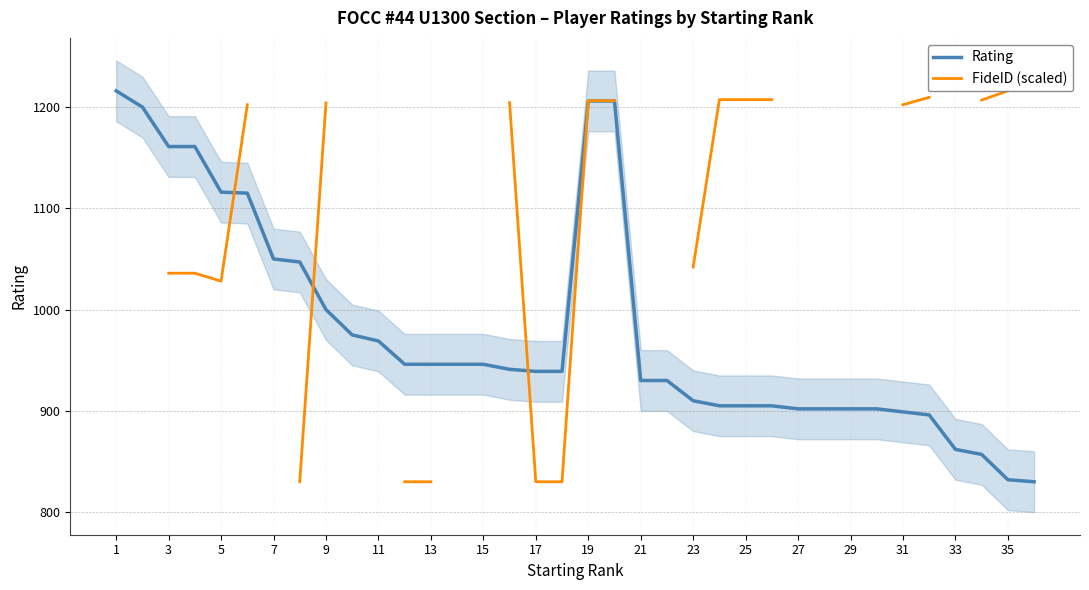

What is the average value of the Rating series?

980